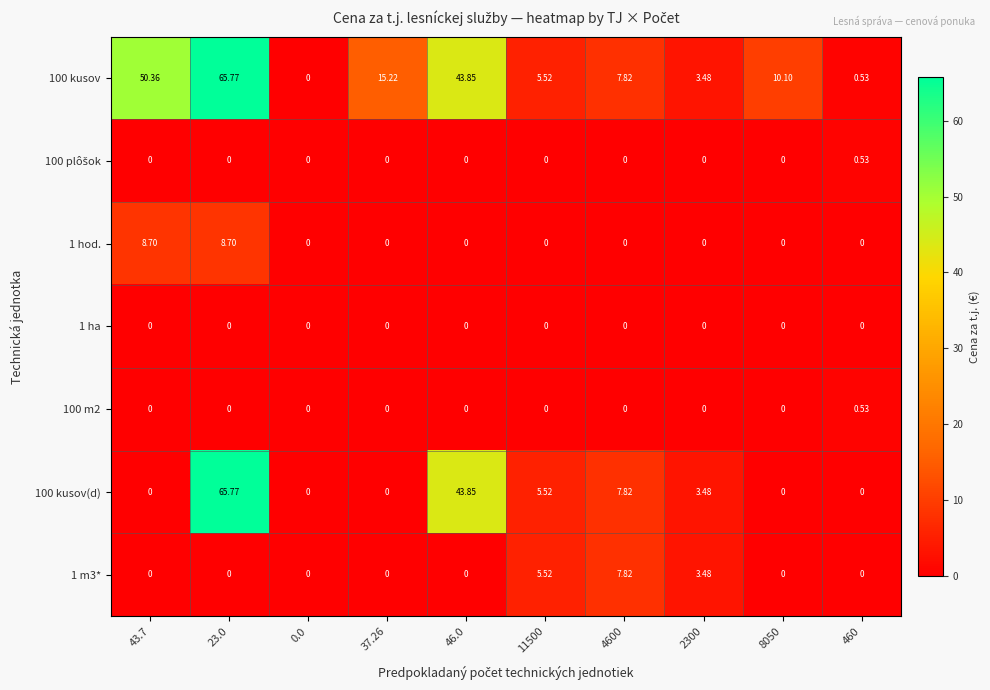

Count the number of categories in the chart.

10